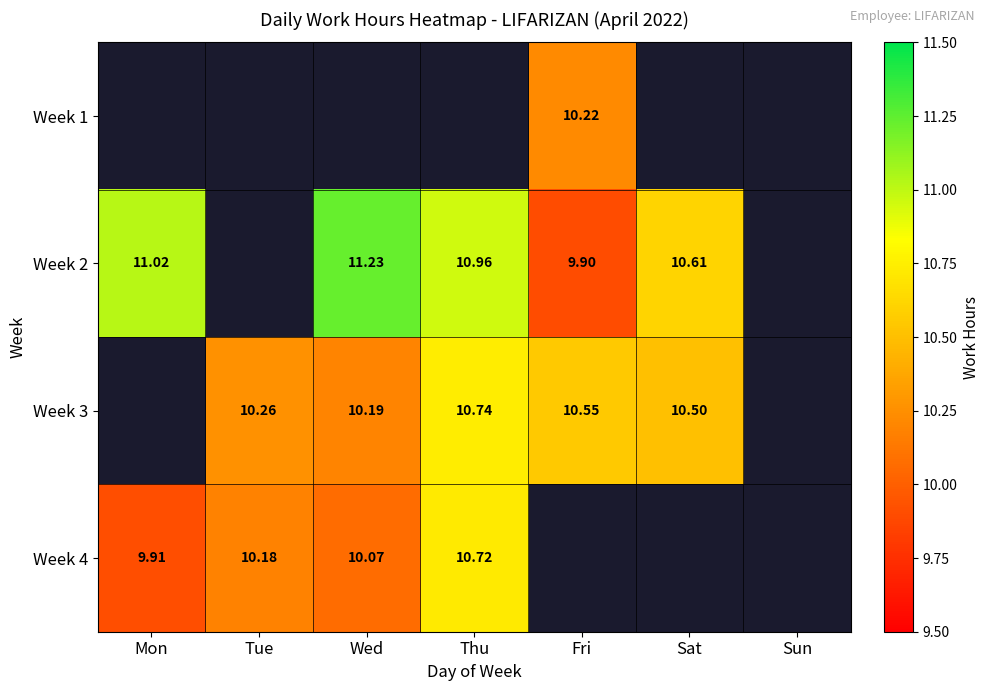

The value of Week 4 at Thu is 10.7. True or false?

True